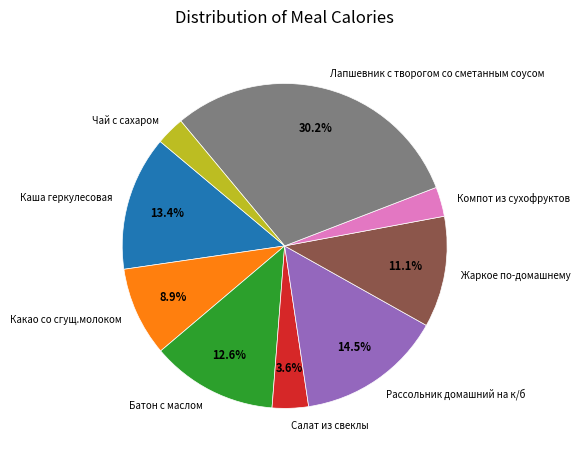

Is the sum of Какао со сгущ.молоком and Жаркое по-домашнему greater than half?

No